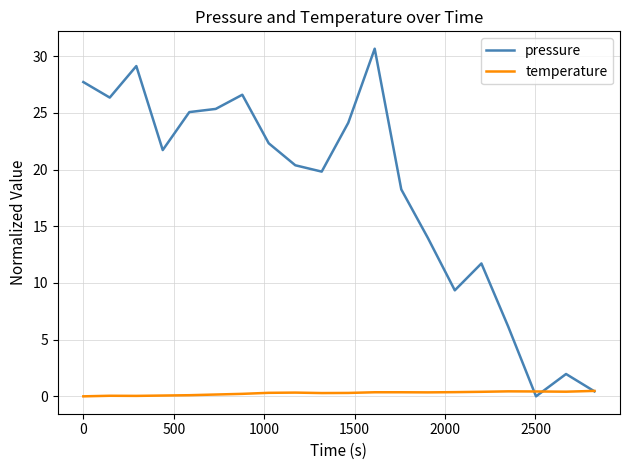

What is the maximum value shown in the chart?

30.7